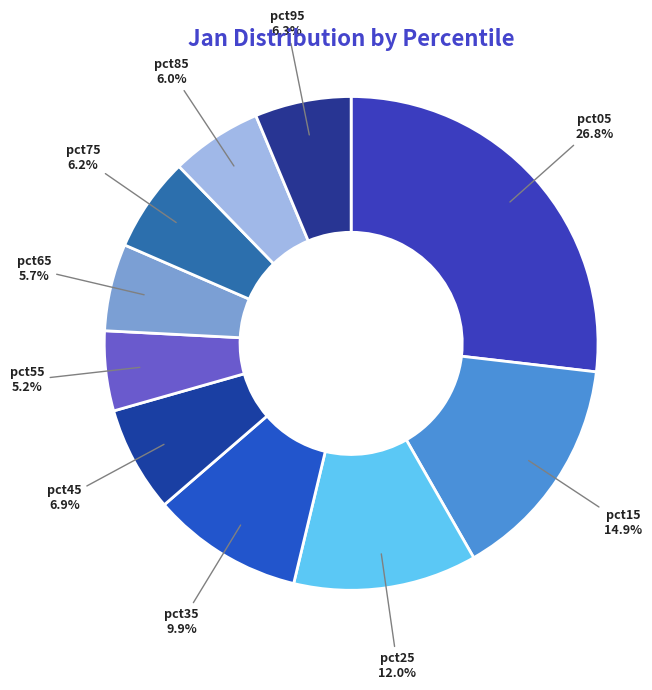

Which slice is the largest?

pct05